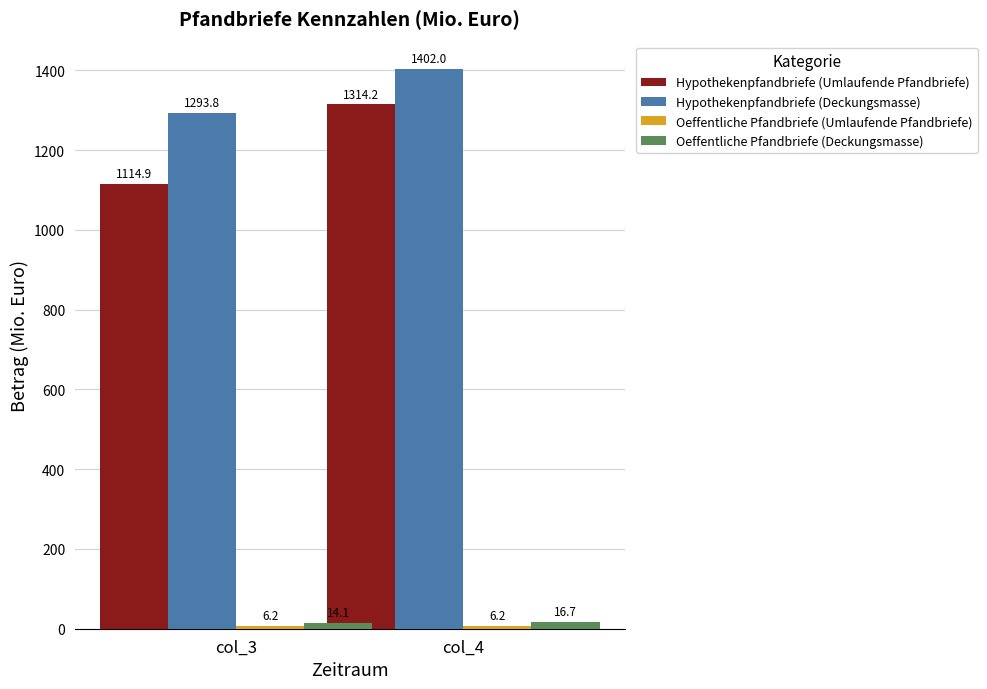

What is the sum of all Hypothekenpfandbriefe (Deckungsmasse) values?

2695.8